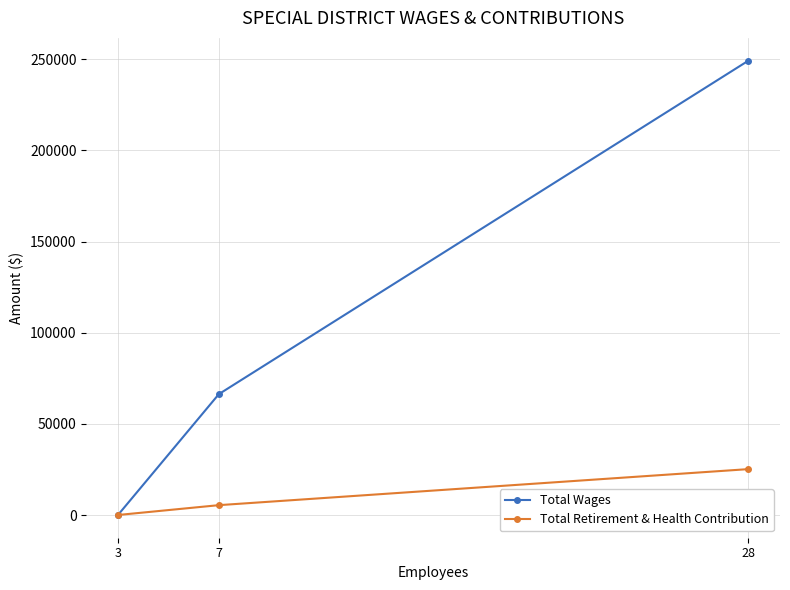

How many data points in Total Retirement & Health Contribution are above 5400?

1